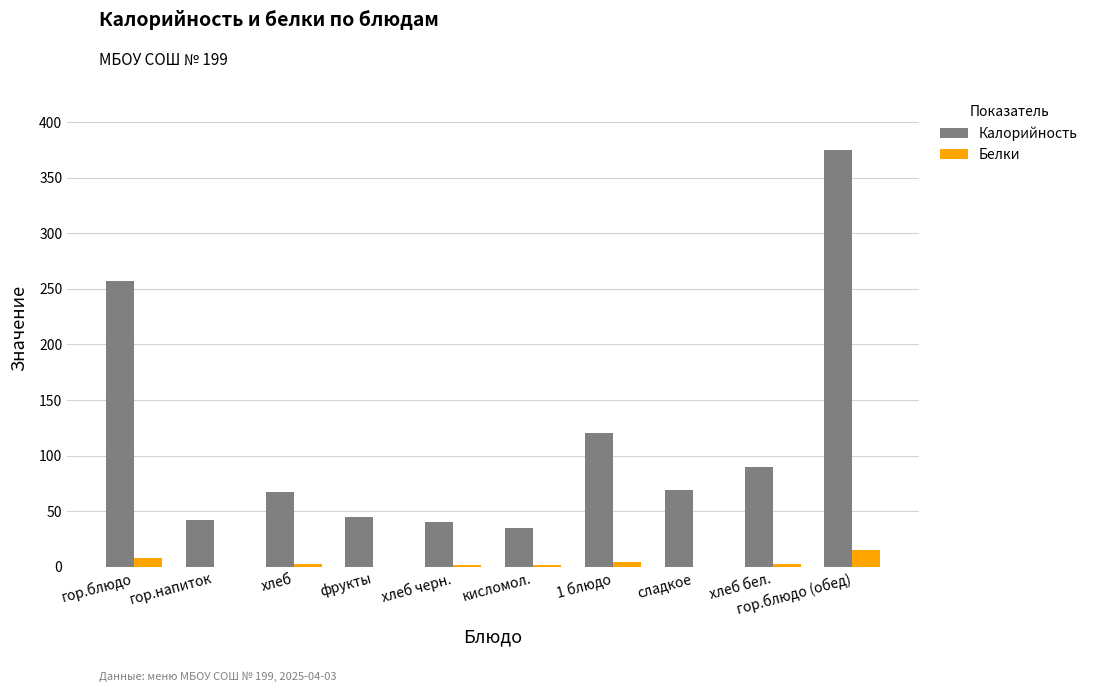

Is the value of Белки at гор.напиток greater than the value of Калорийность at кисломол.?

No